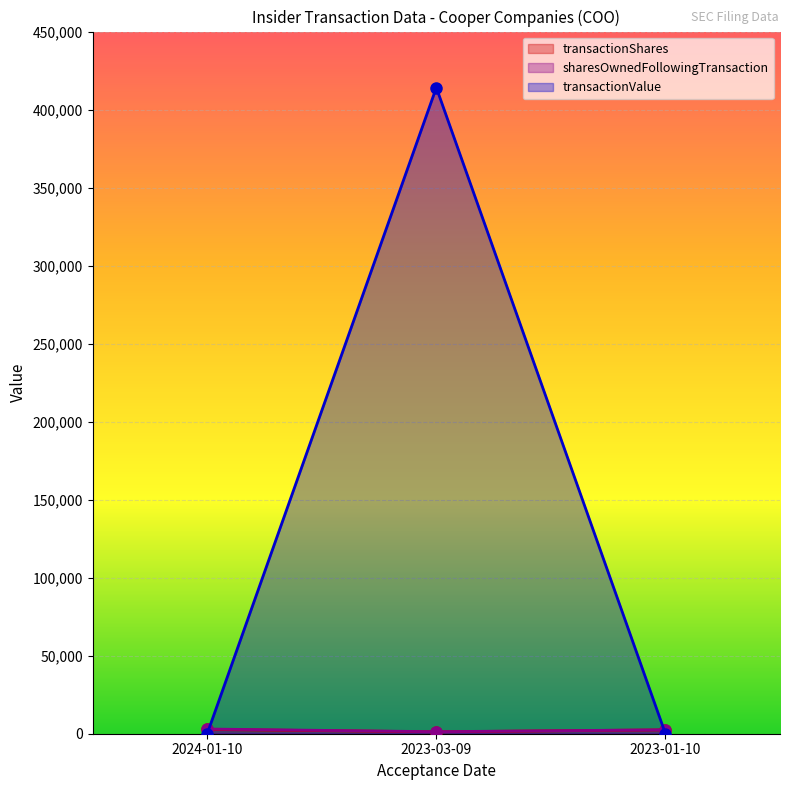

What is the sum of all transactionShares values?

6421